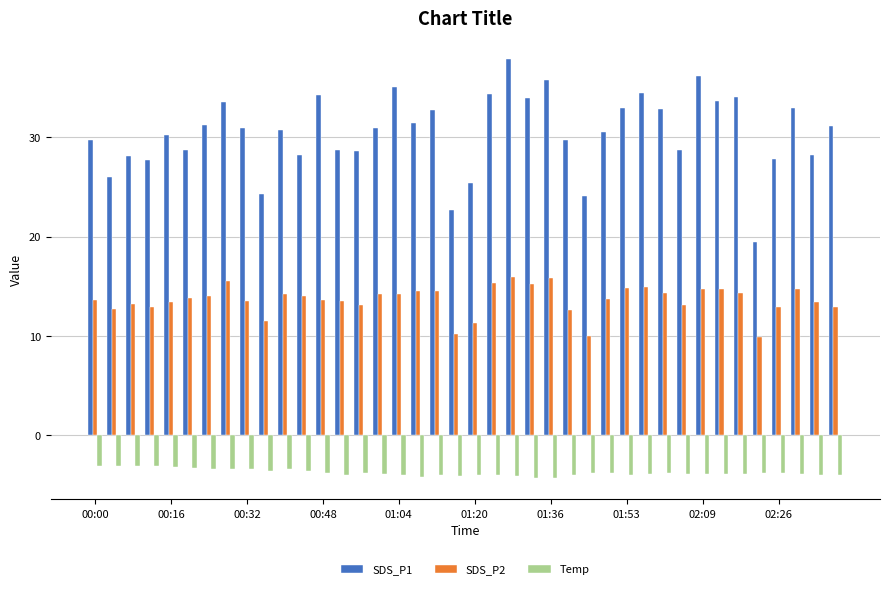

Which series has the largest total across all categories?

SDS_P1